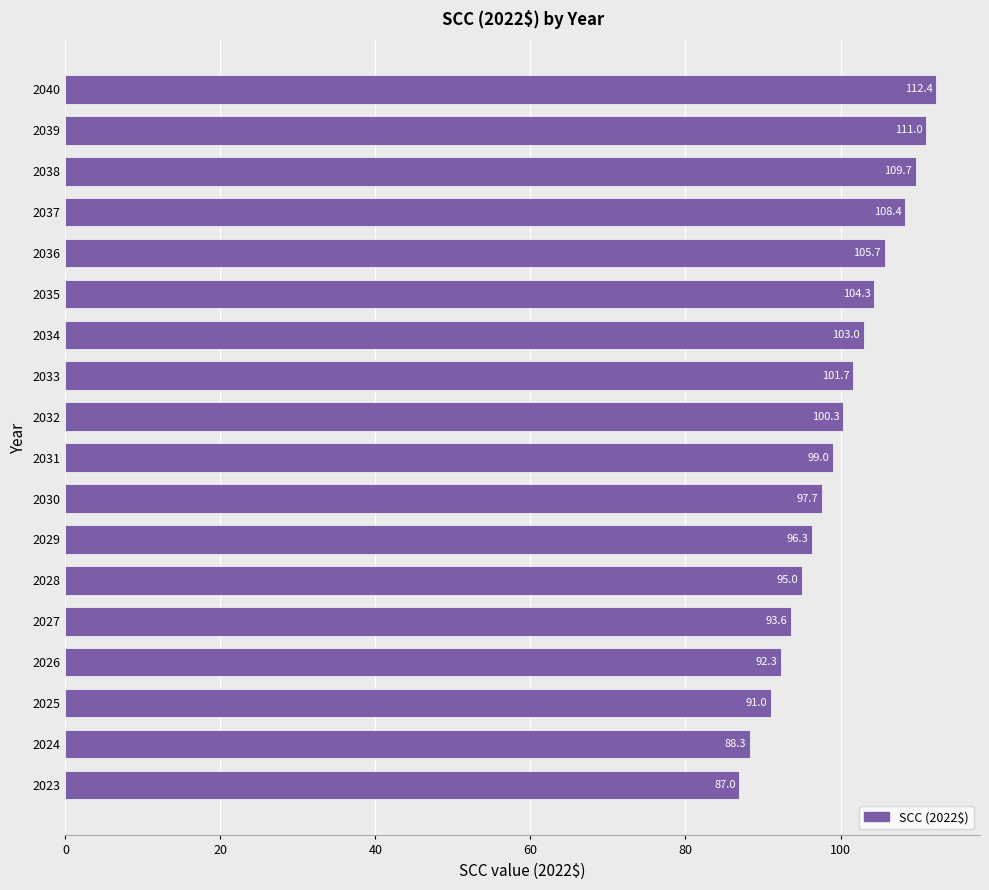

What is the difference between the second highest and minimum values?

24.1